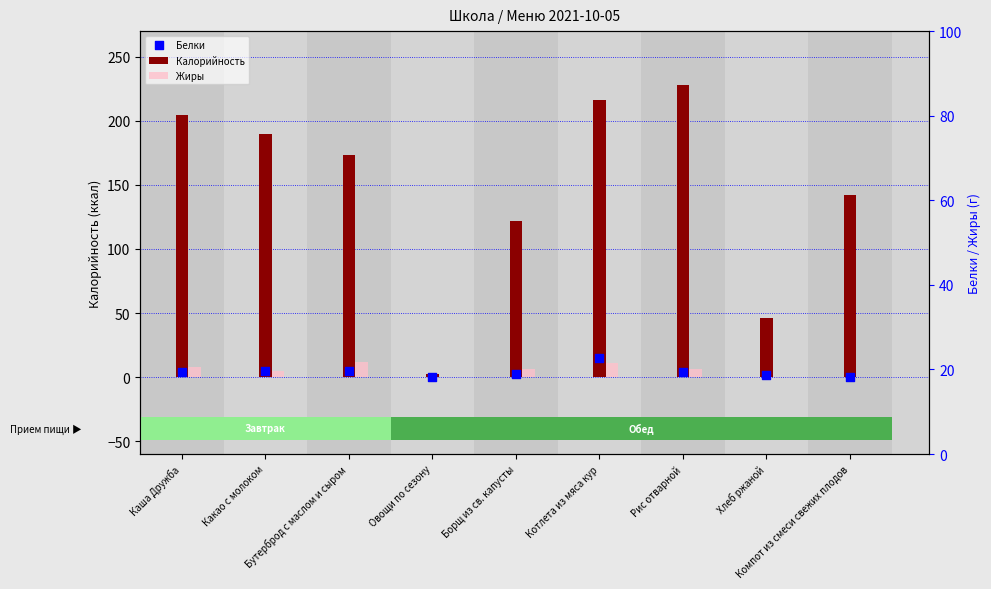

At how many categories does at least one series exceed 97?

7